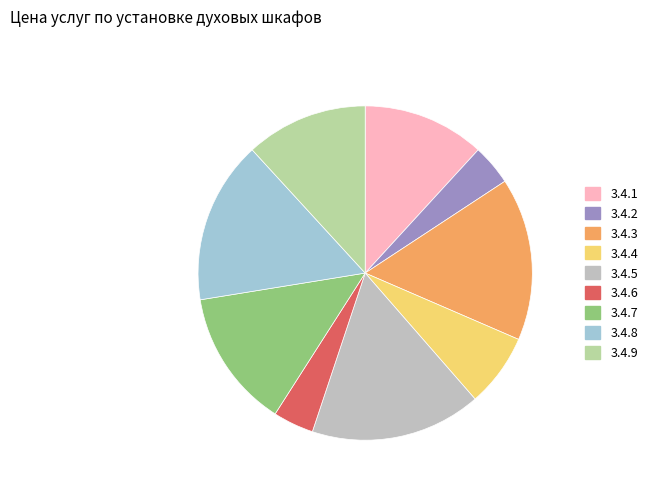

Is there any slice that represents more than half of the pie?

No